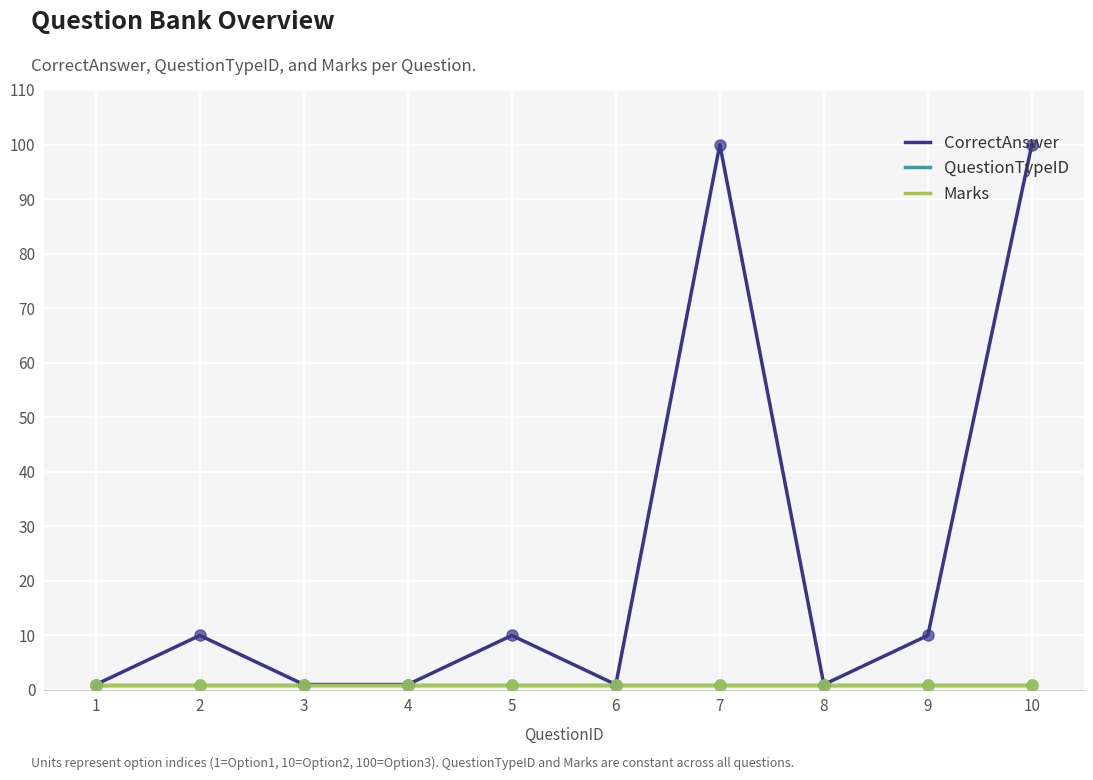

Is this an area chart (filled region under the line)?

No